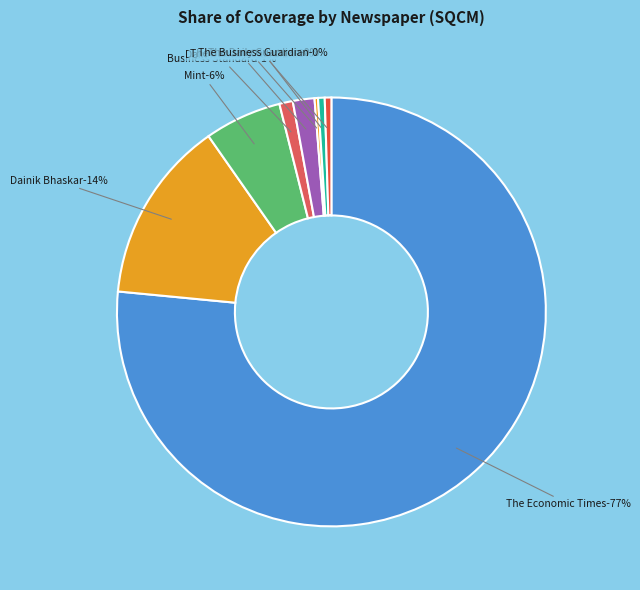

True or false: Mint accounts for 1% of the total.

False